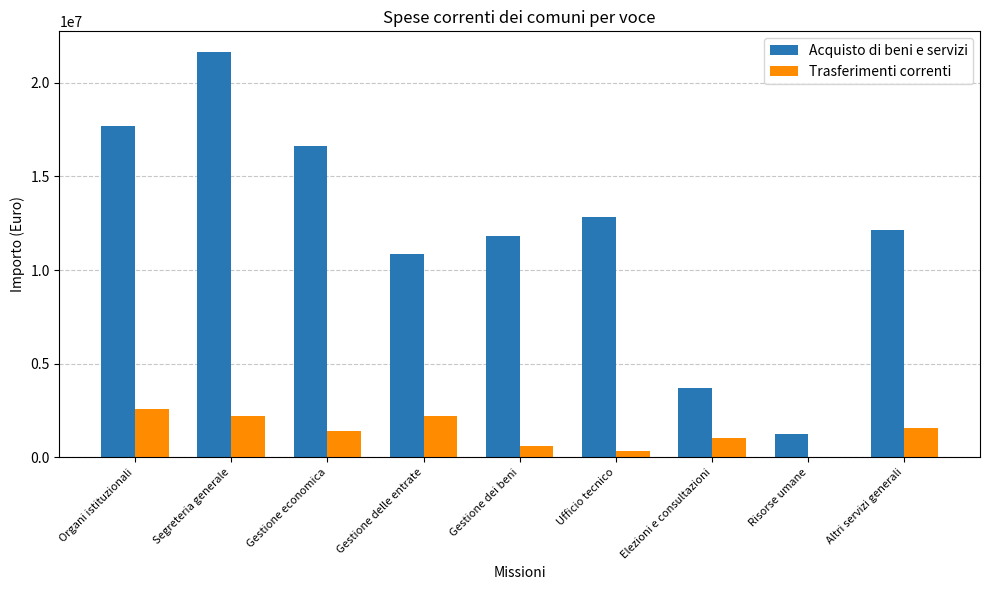

Which series changed the most between Gestione economica and Elezioni e consultazioni?

Acquisto di beni e servizi